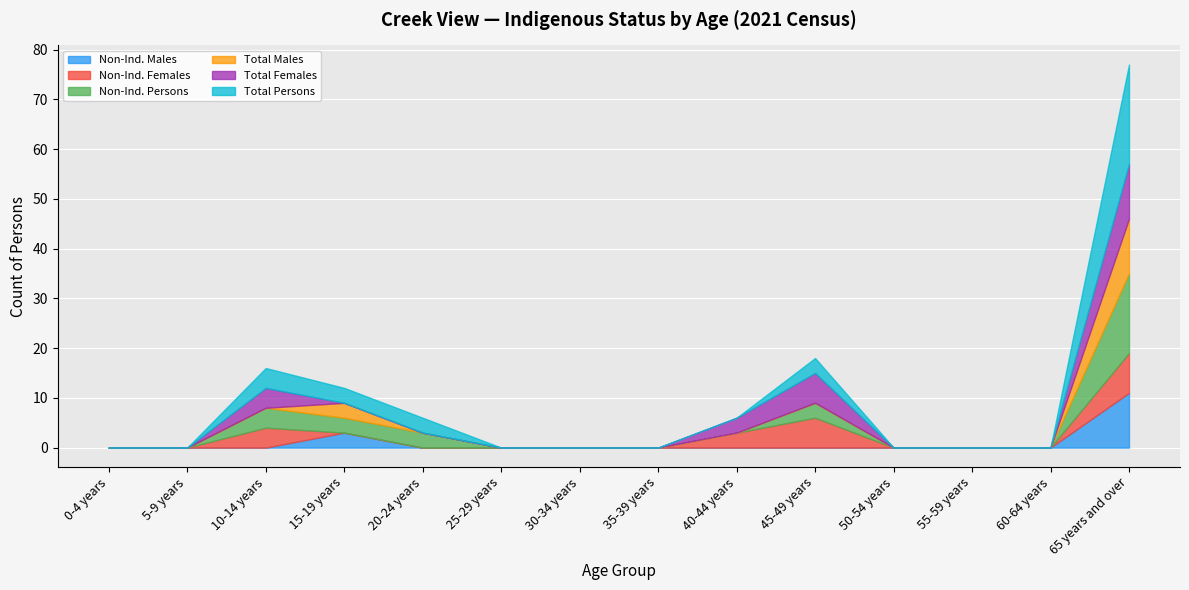

At which category is the sum across all series the highest?

65 years and over